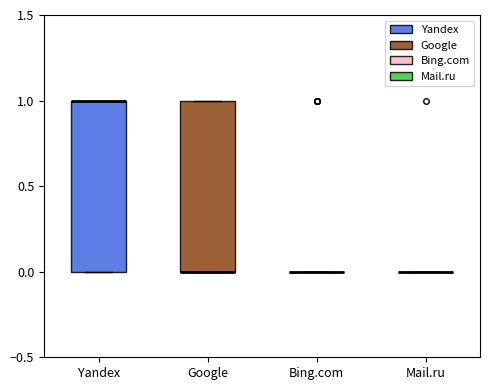

Reading left to right, transcribe this box plot: for each box, give where its median line is, the range the box spans, and where its two whiskers end, as read against the y-axis. The values are not printed on the chart, so give them approximately, as read against the axis.

Yandex: median 1 (drawn on the box's upper edge), box 0 to 1, whiskers 0 to 1
Google: median 0 (drawn on the box's lower edge), box 0 to 1, whiskers 0 to 1
Bing.com: box collapsed to a line at 0, whiskers 0 to 0
Mail.ru: box collapsed to a line at 0, whiskers 0 to 0